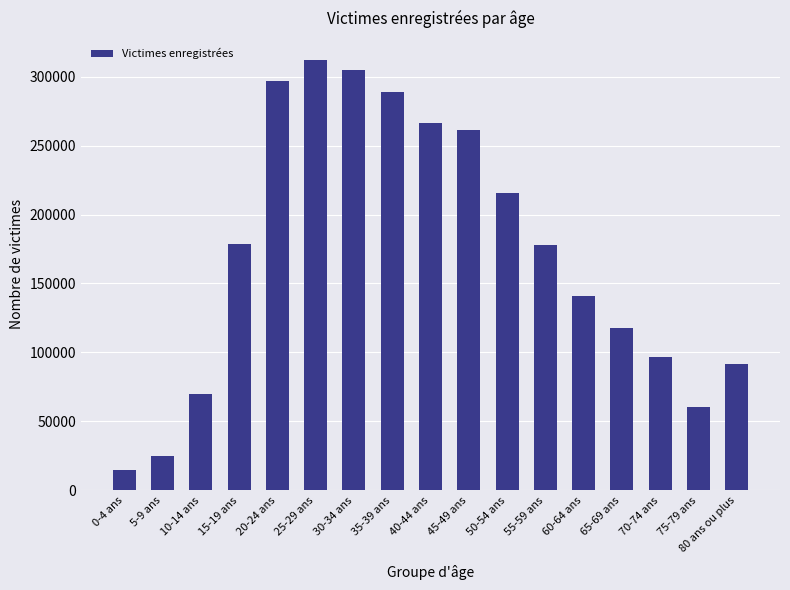

What is the maximum value shown in the chart?

312500